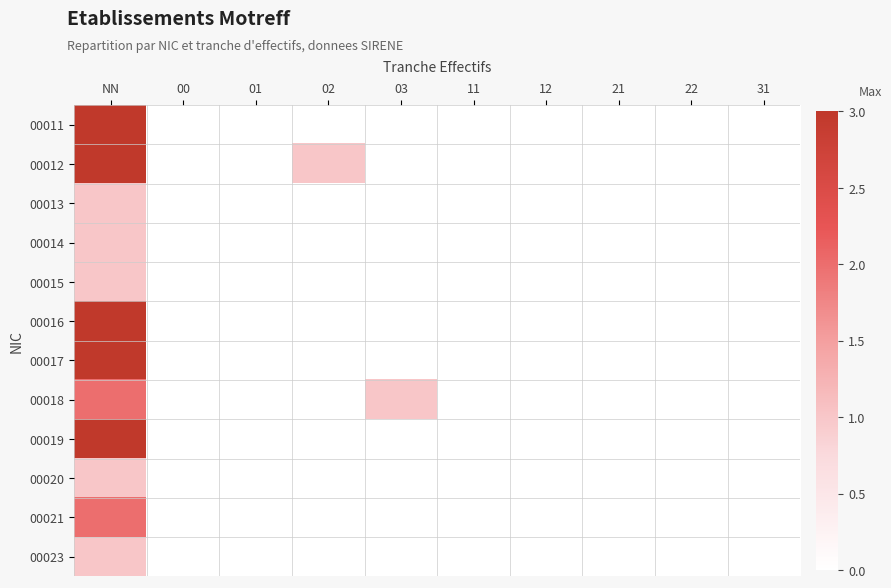

Which has a higher value, 01 or 00?

01